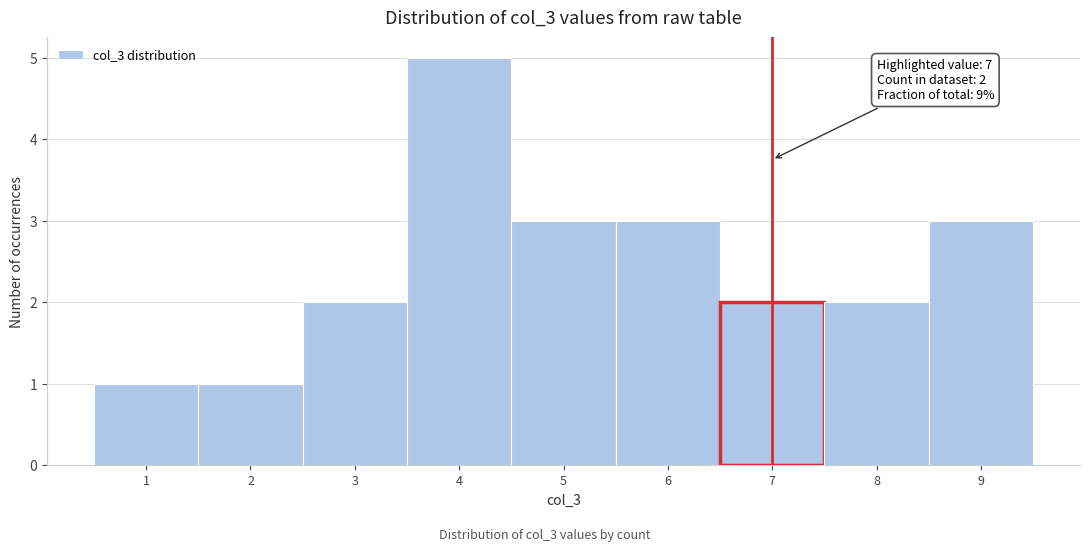

Reading left to right, extract all data points from this chart.

1	1	2	5	3	3	2	2	3